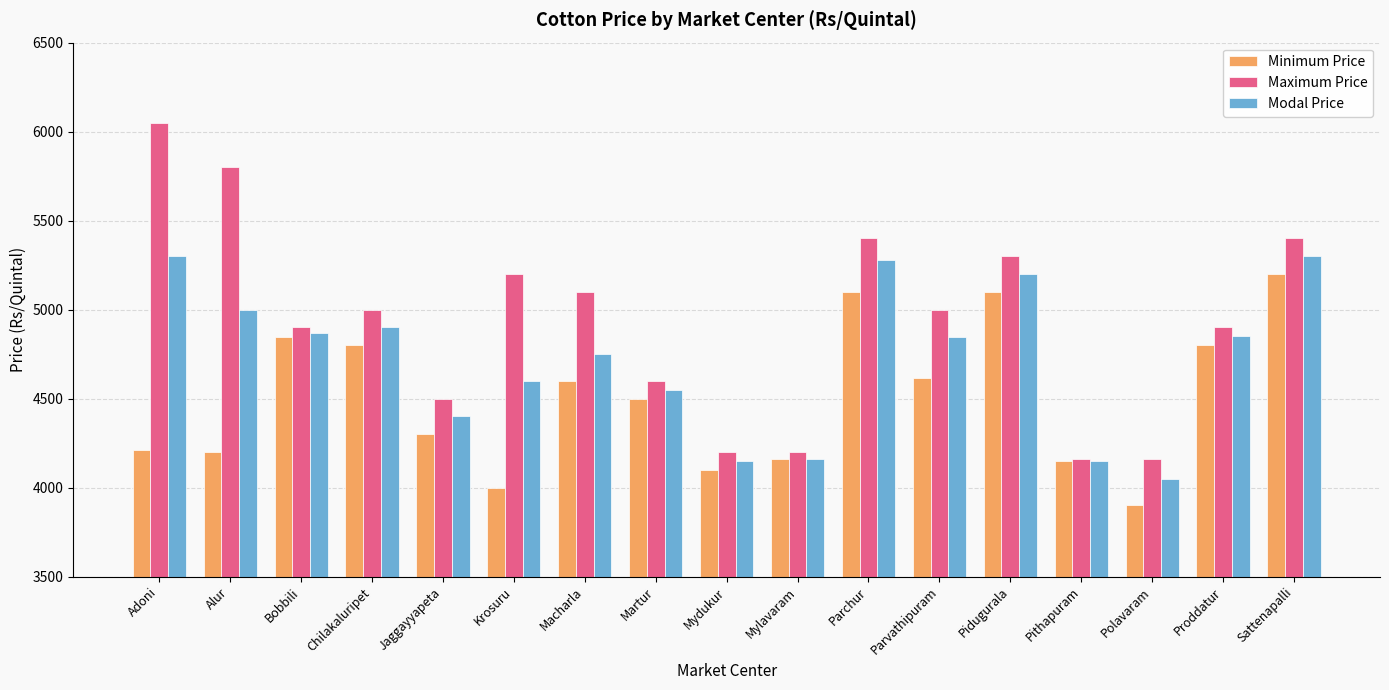

At Macharla, list the series in order from largest to smallest.

Maximum Price, Modal Price, Minimum Price